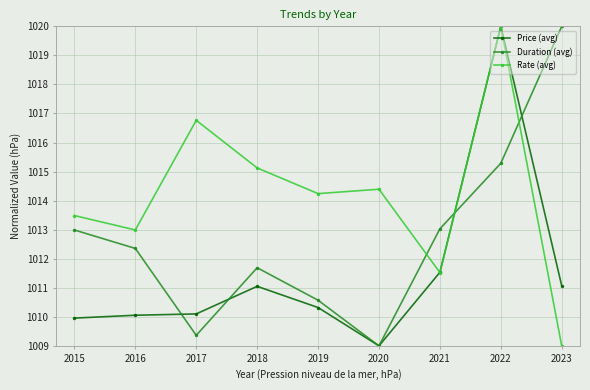

How many interior local valleys does the Rate (avg) series have?

3